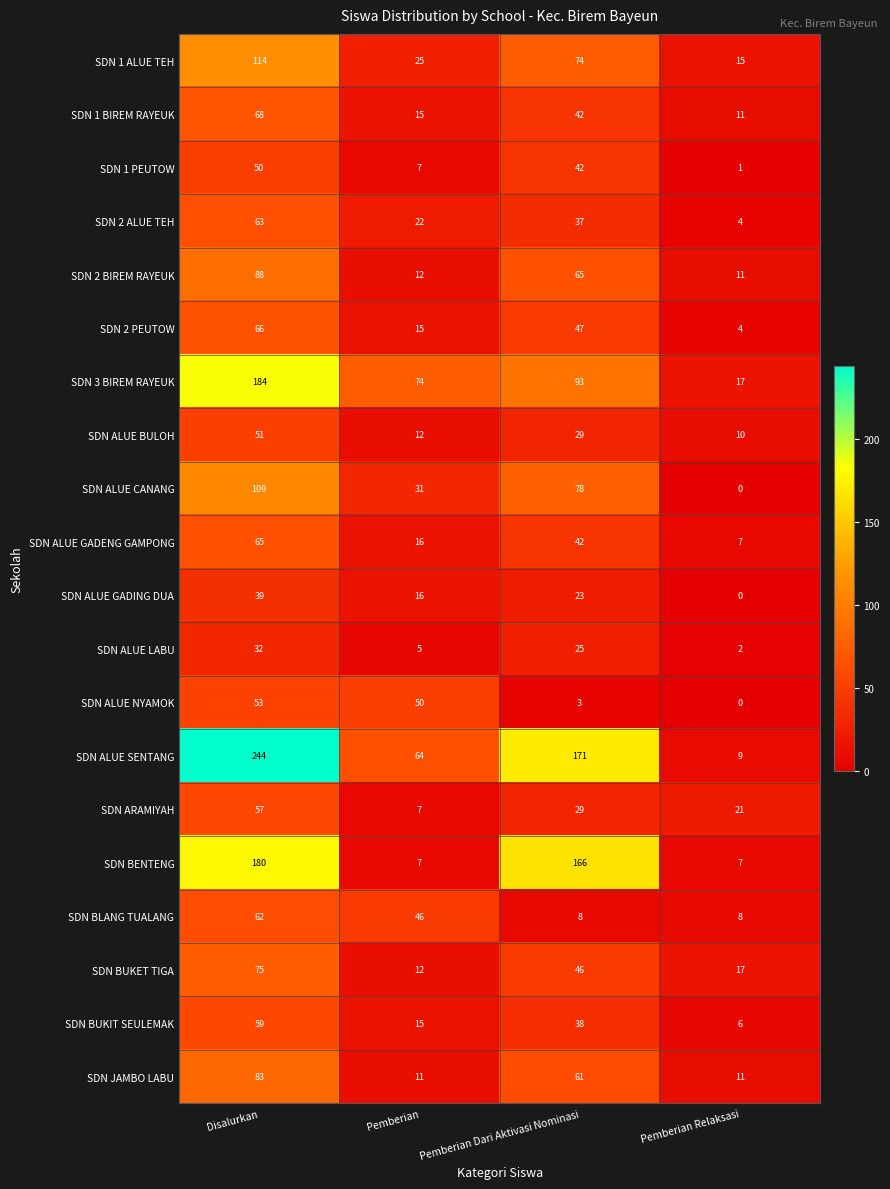

Read the SDN ALUE LABU value at Pemberian.

5